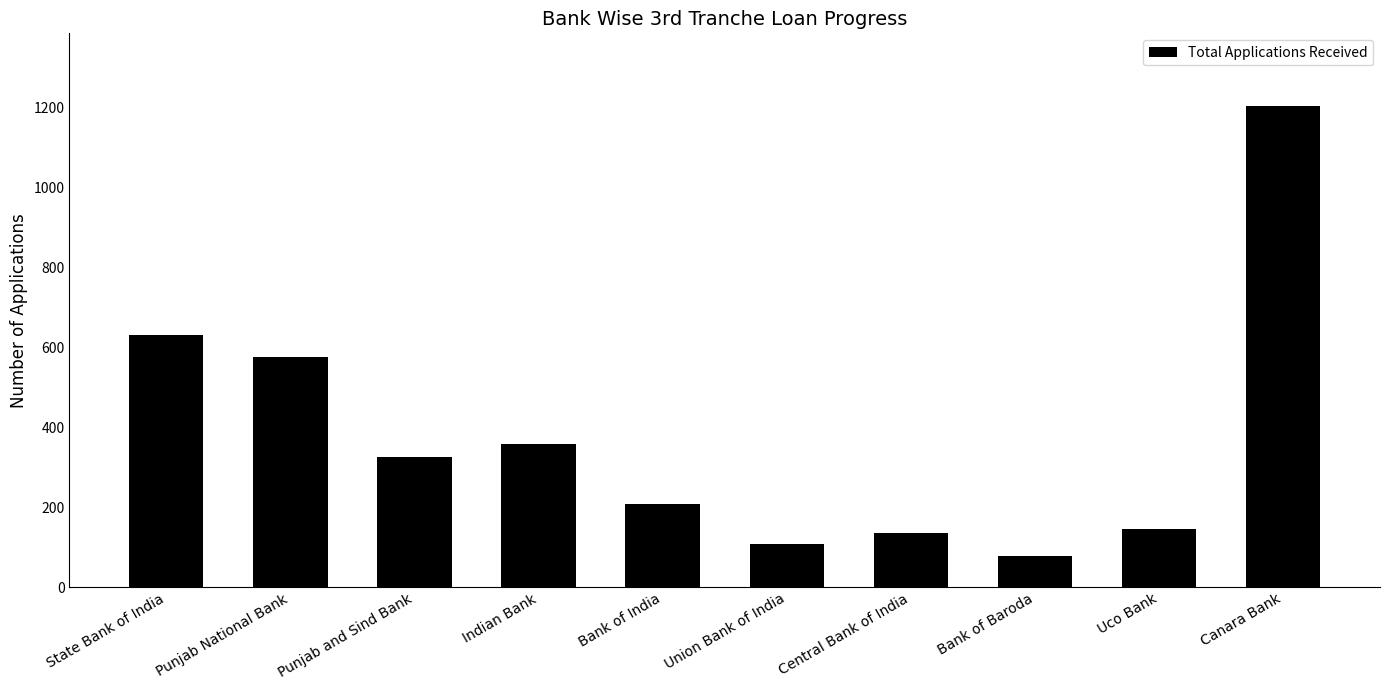

Does the chart contain any negative values?

No